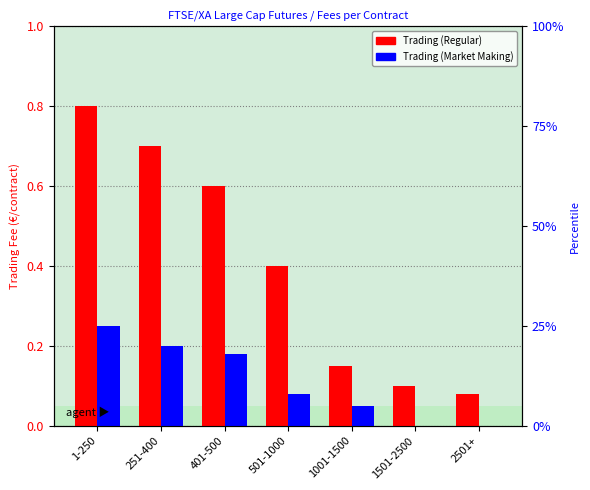

Read the Trading (Regular) value at 401-500.

0.6